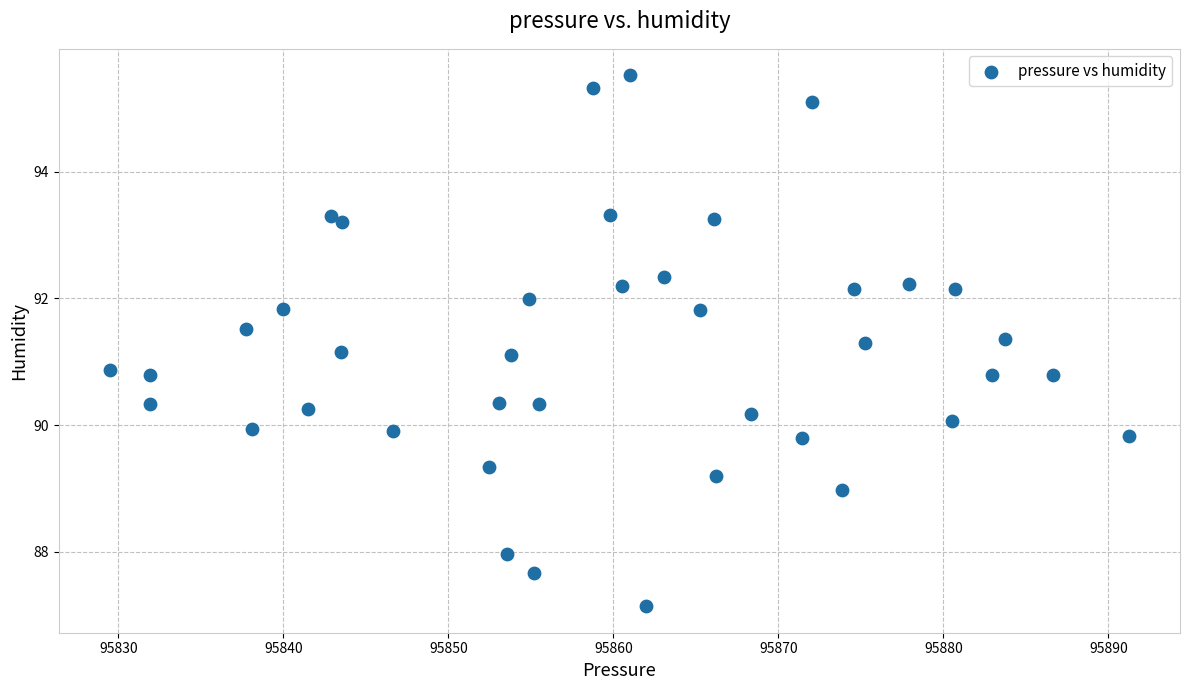

What is the range of Y values (max minus min)?

8.4